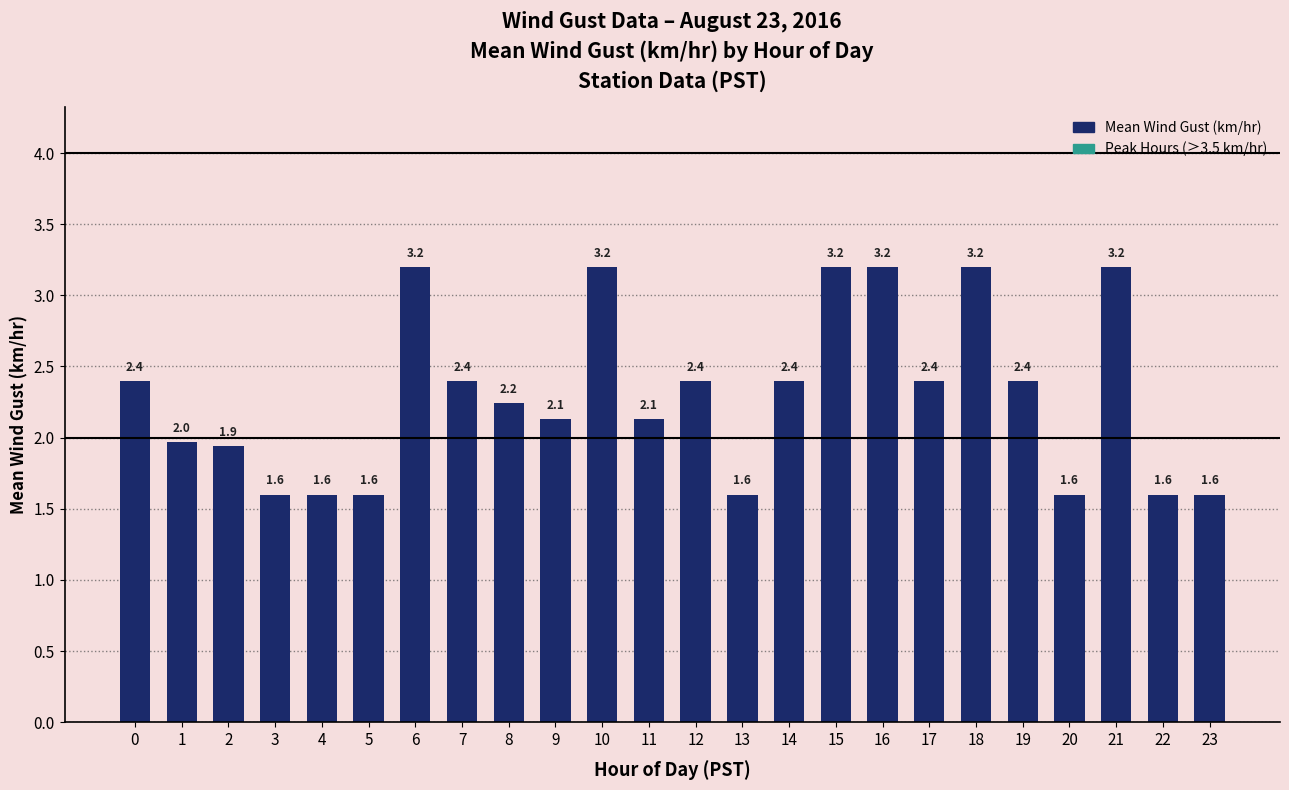

Are the bars grouped side by side (vs. stacked)?

No